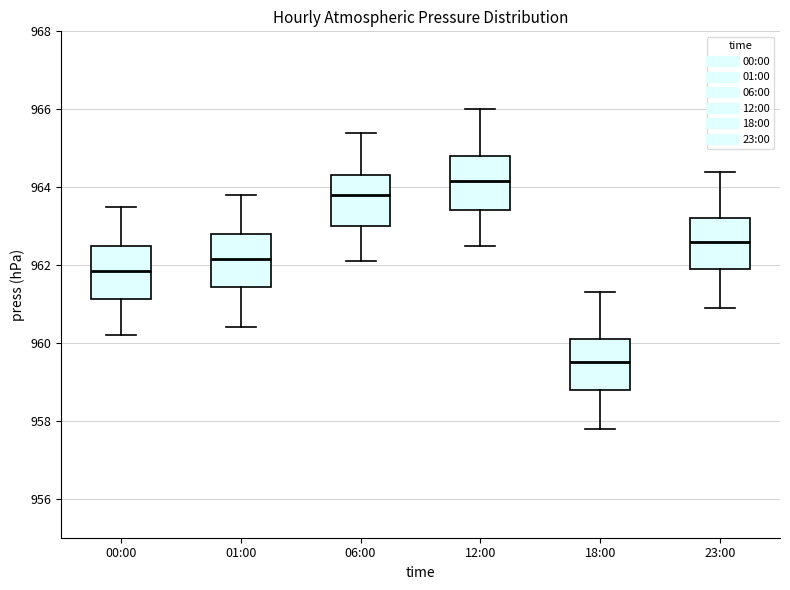

Which box has the highest median line?

12:00